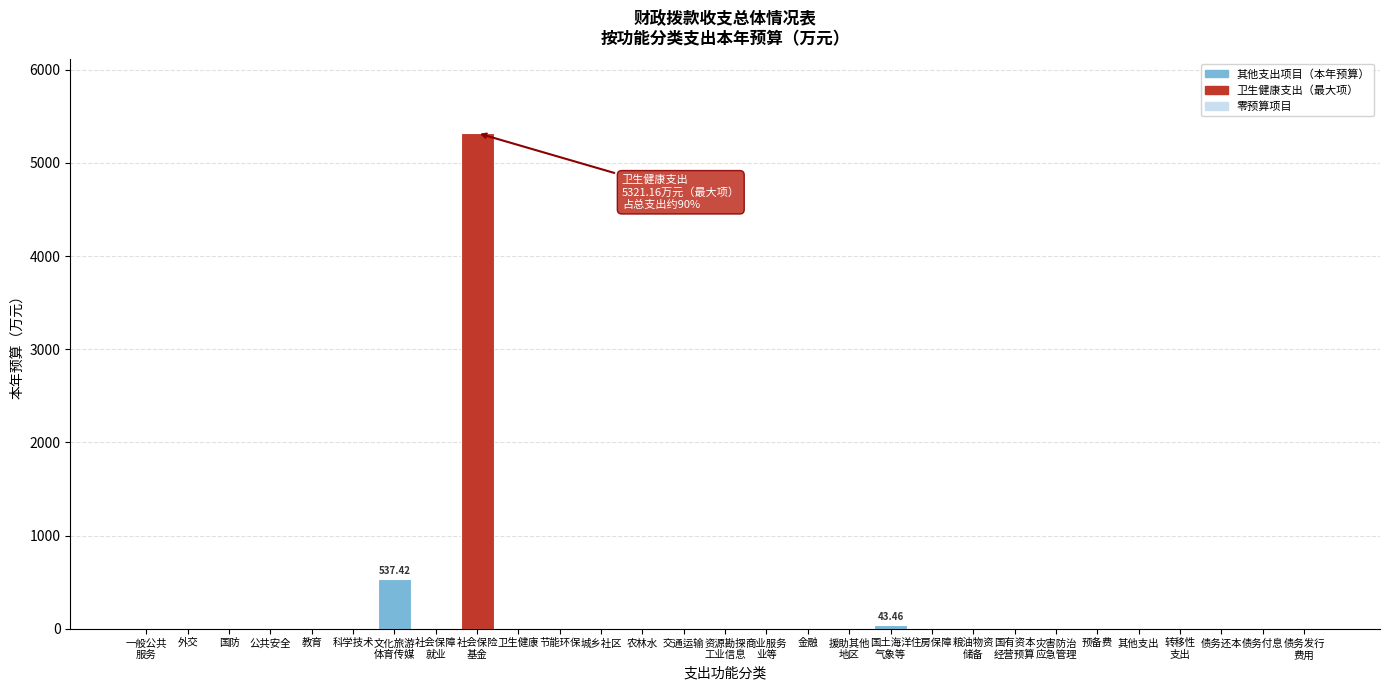

What is the sum of all values?

5902.0